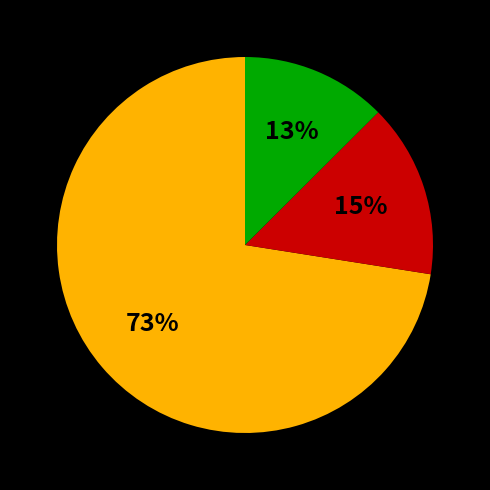

To the nearest percent, what is the average slice percentage?

33%